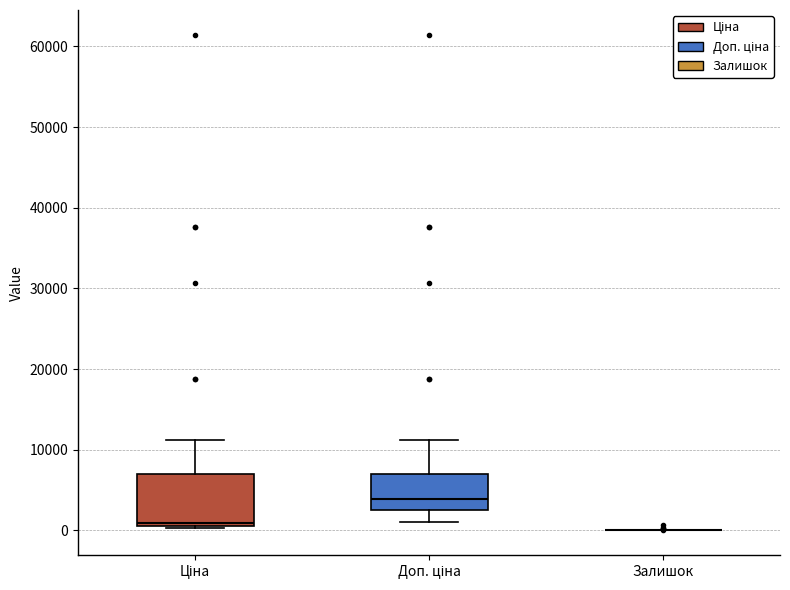

Comparing the boxes themselves (not the whiskers), which one is the tallest?

Ціна